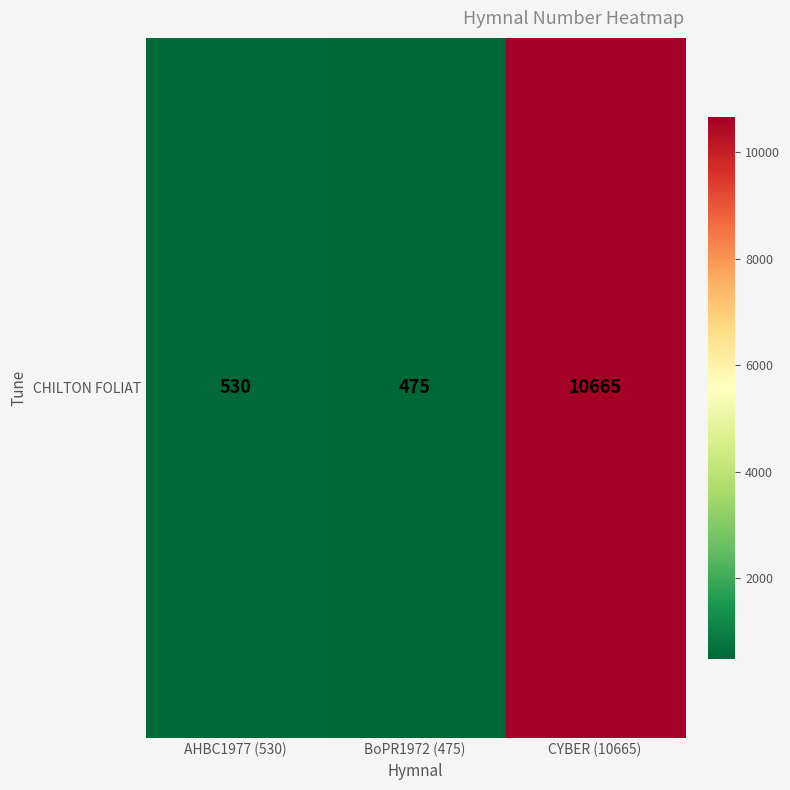

Reading left to right, what are all the values shown in this chart?

530	475	10665